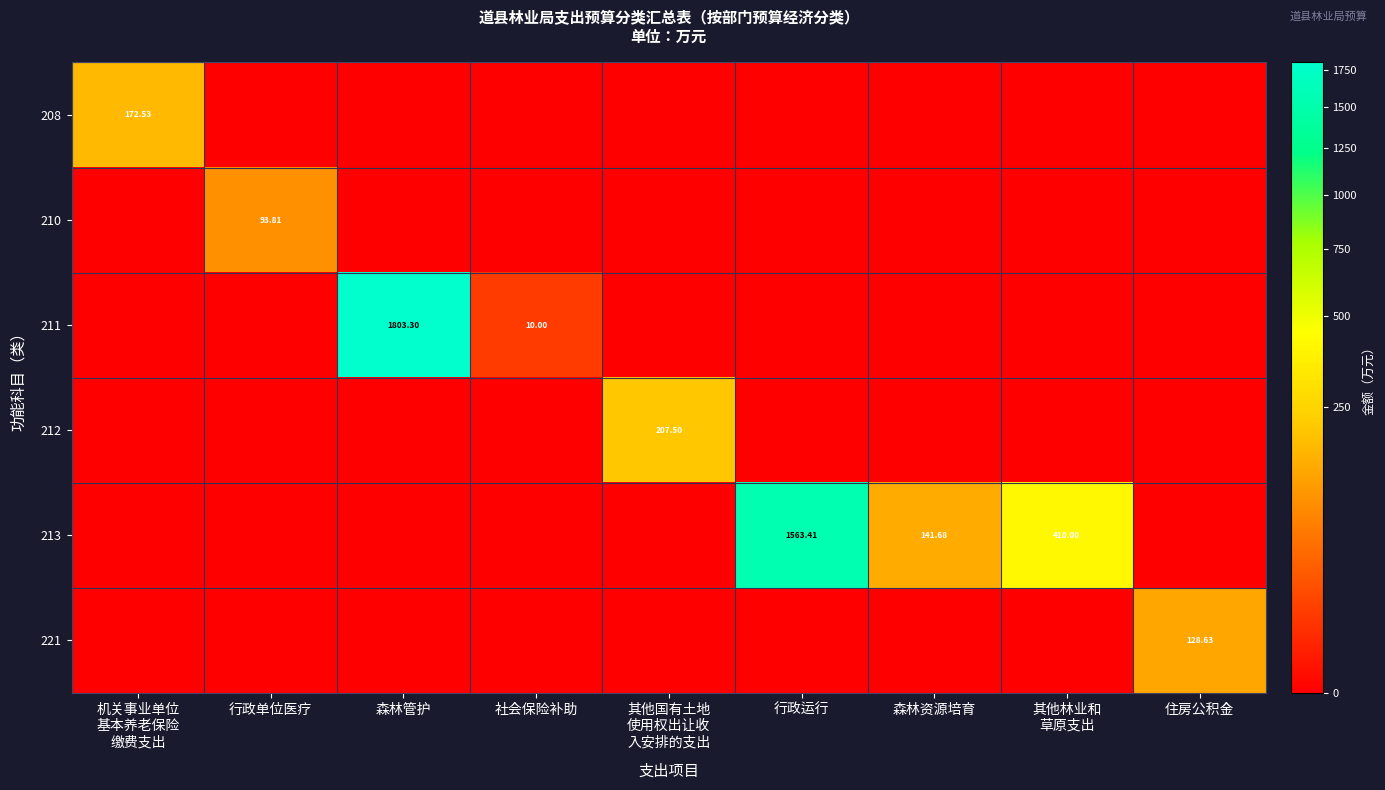

At which category does the chart reach its minimum across all series?

行政单位医疗